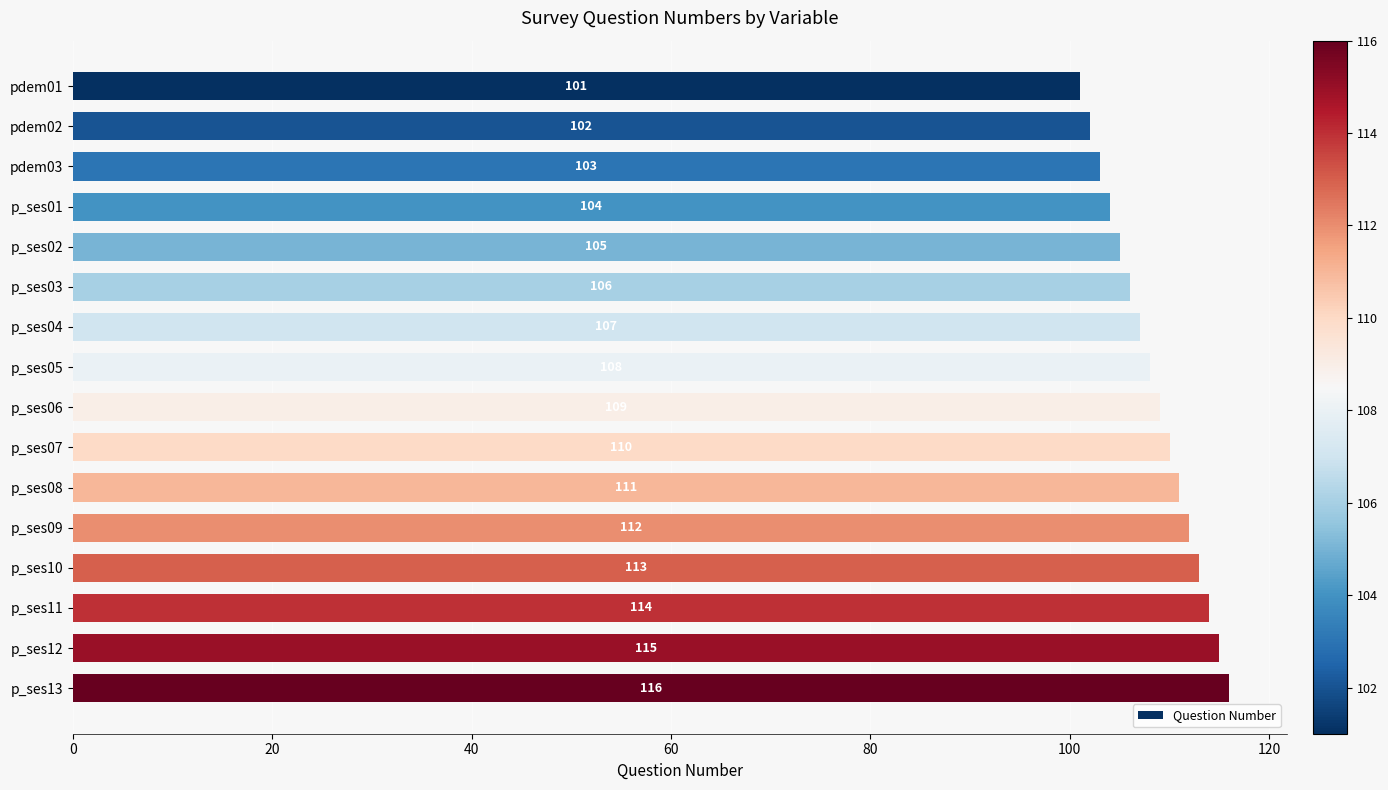

How many values are below 109?

8